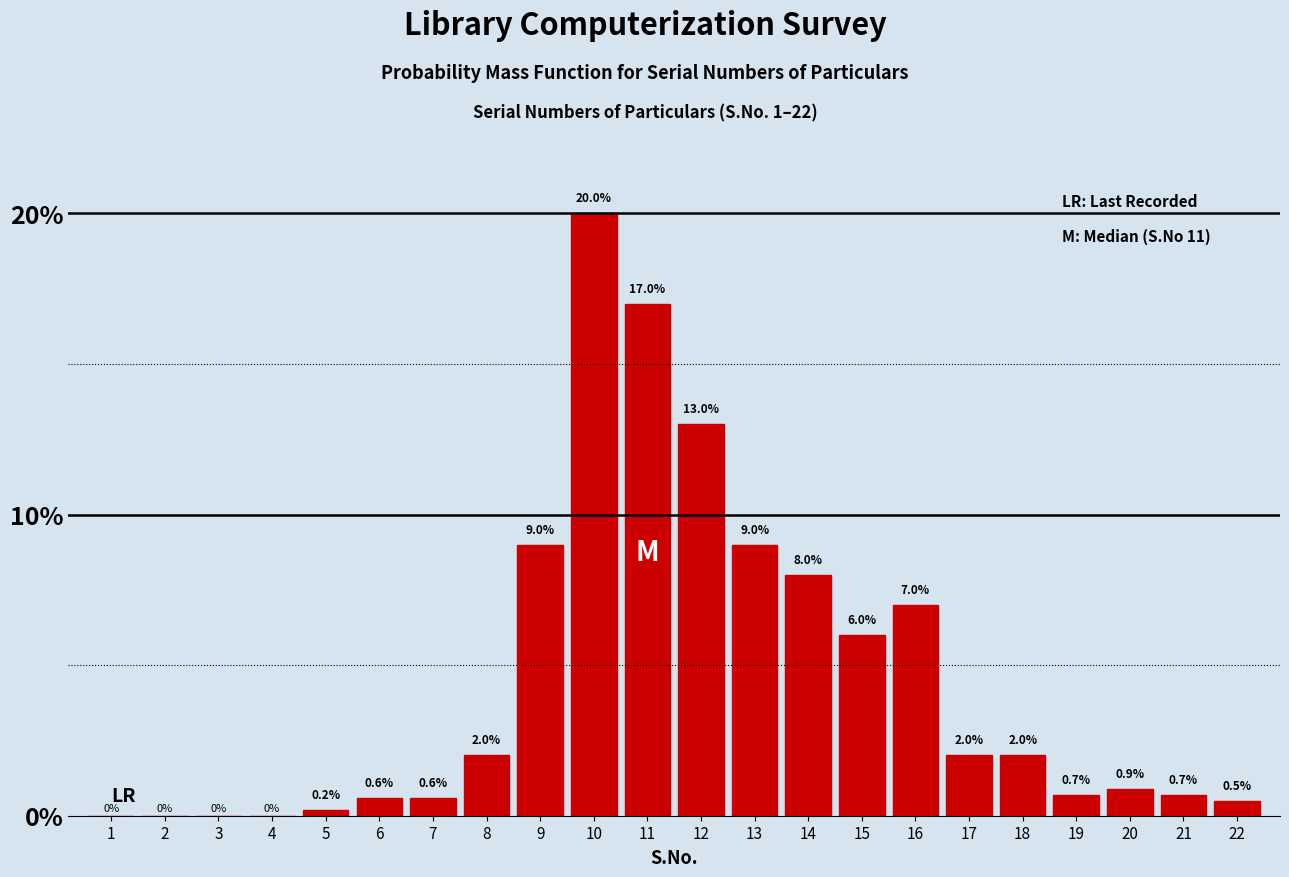

Reading right to left, list all the values displayed in this chart.

22=0.5	21=0.7	20=0.9	19=0.7	18=2.0	17=2.0	16=7.0	15=6.0	14=8.0	13=9.0	12=13.0	11=17.0	10=20.0	9=9.0	8=2.0	7=0.6	6=0.6	5=0.2	4=0.0	3=0.0	2=0.0	1=0.0